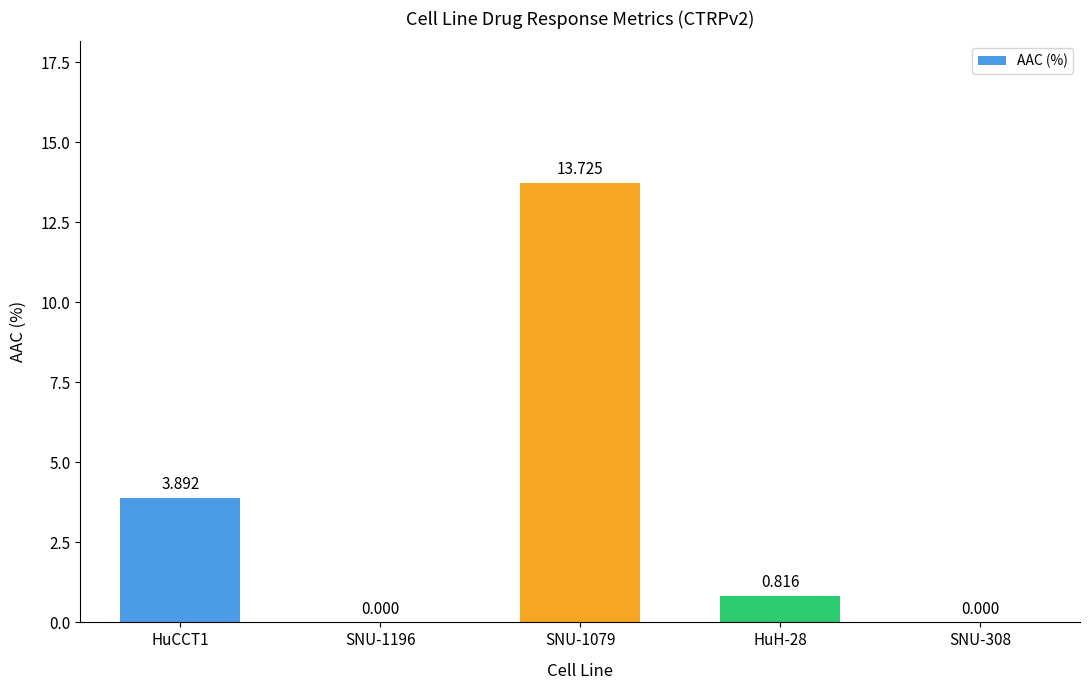

How many positive values are there?

3